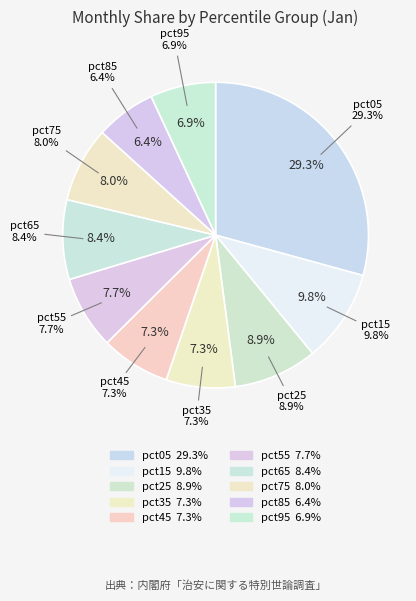

Which category has the biggest portion of the pie?

pct05